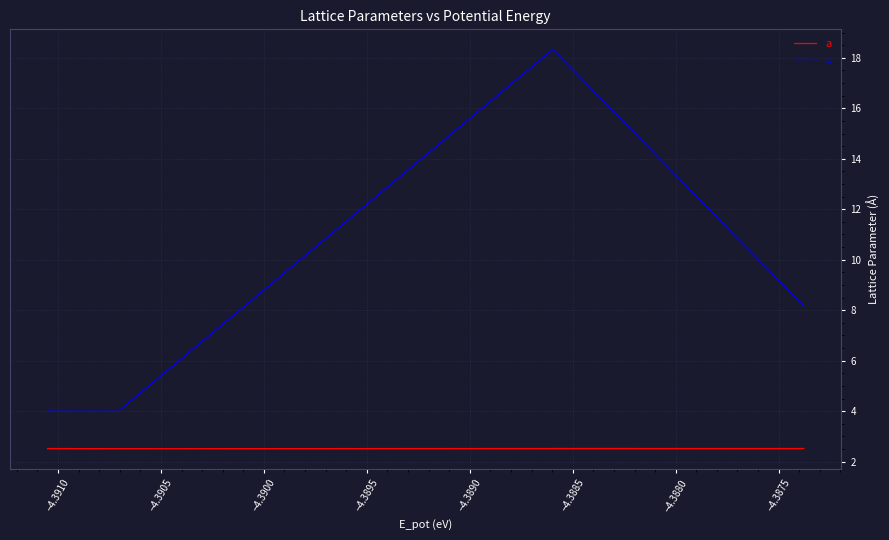

Count the number of data series in this chart.

2